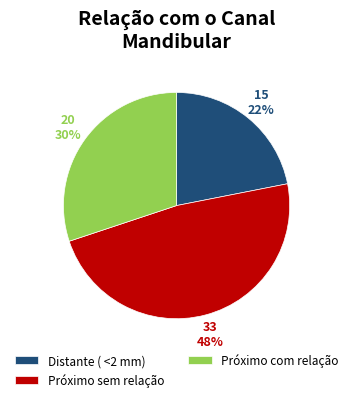

What is the ratio of the value at Próximo com relação to the value at Distante ( <2 mm)?

1.4